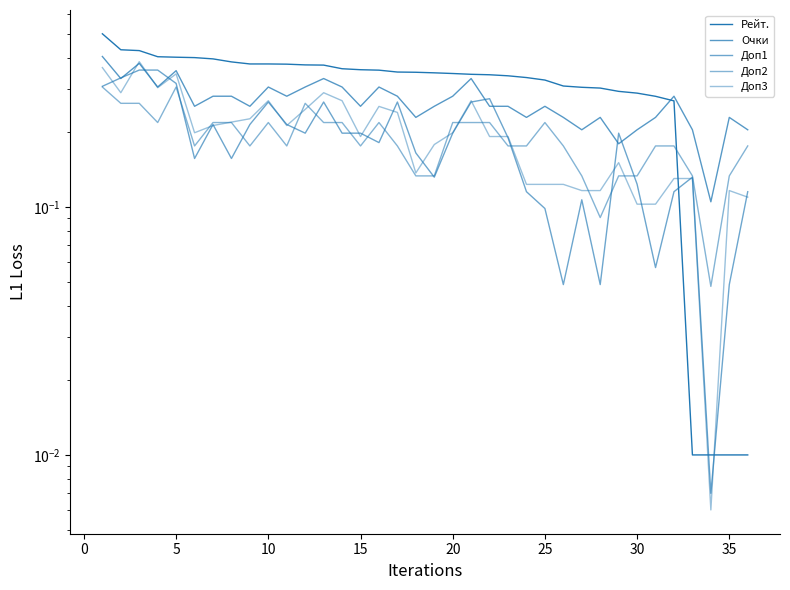

True or false: Доп2 and Доп3 intersect in this chart.

True